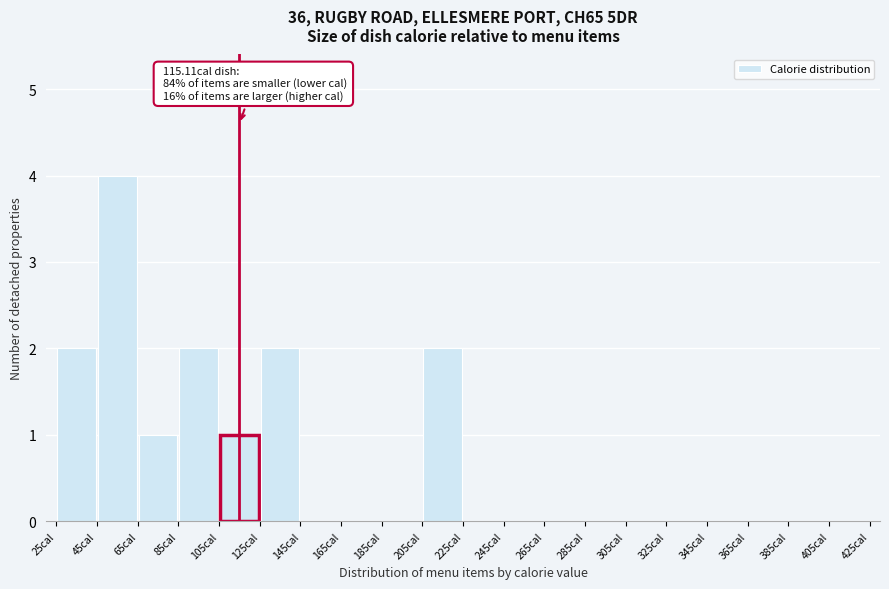

Over which range of the x-axis is the bar tallest?

45 to 65